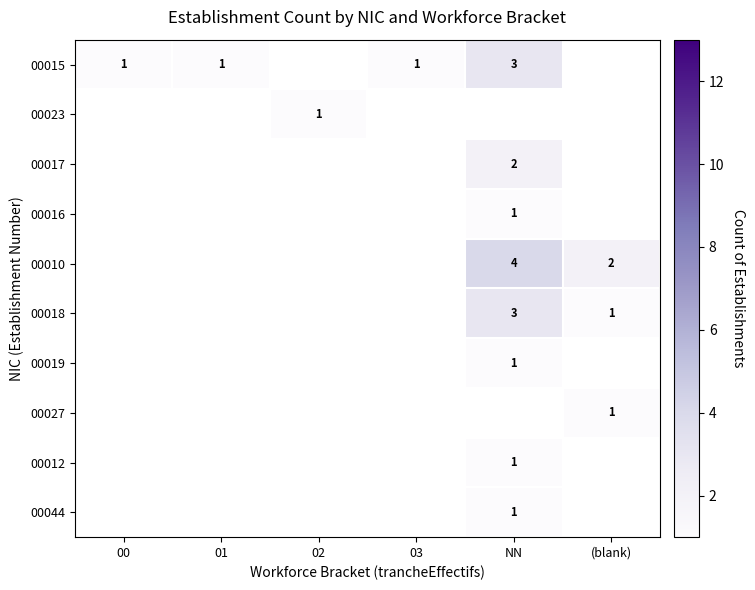

What is the smallest value displayed?

1.0